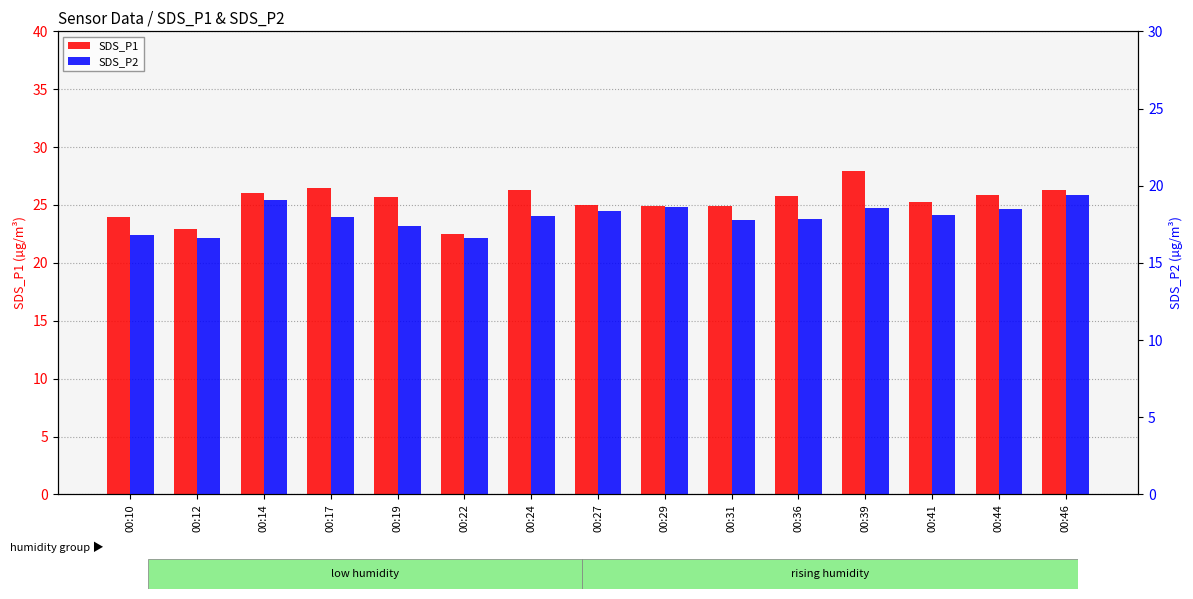

What is the minimum value shown in the chart?

16.6